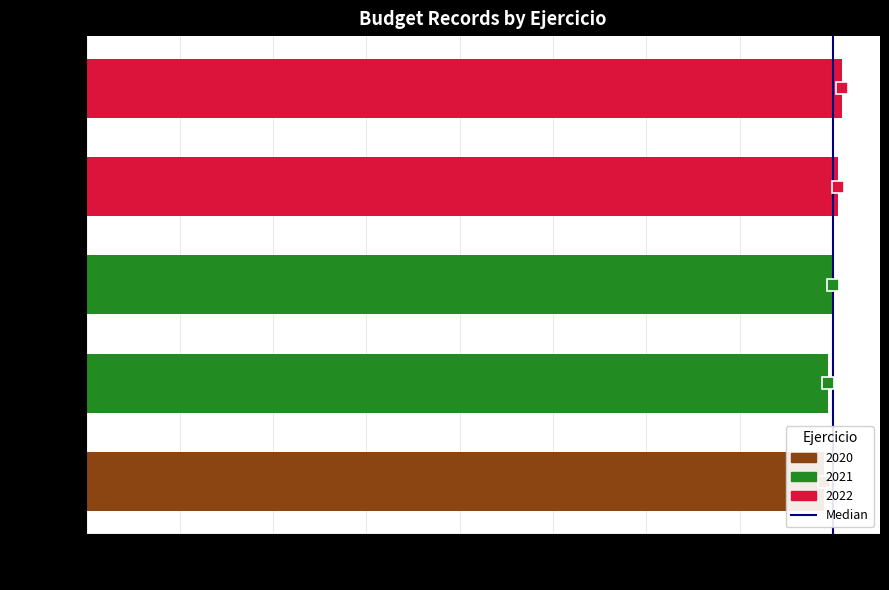

What is the sum of all values?

1